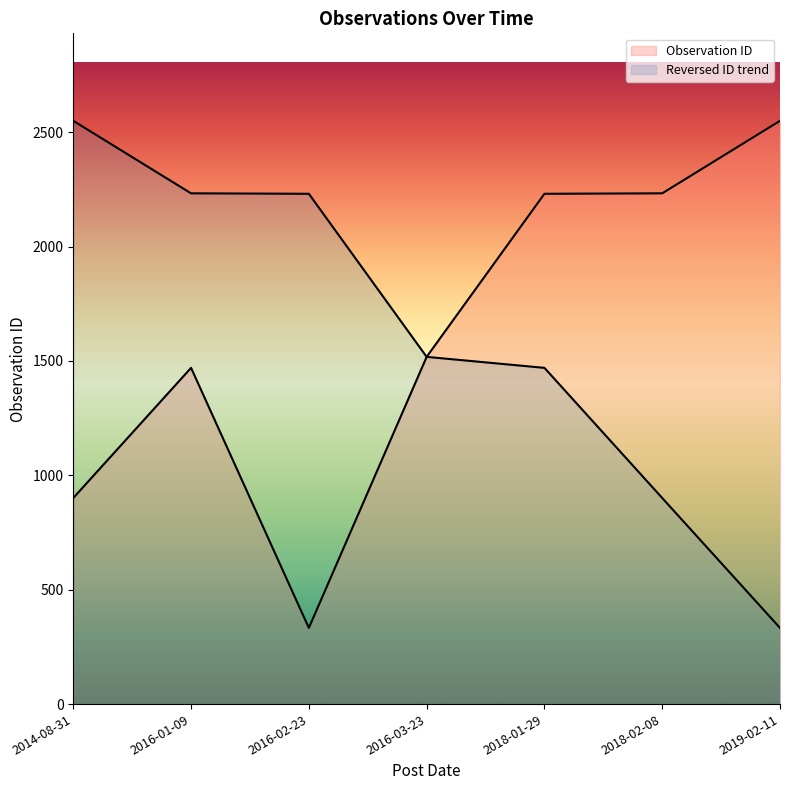

Does the chart display data point markers on the line(s)?

No